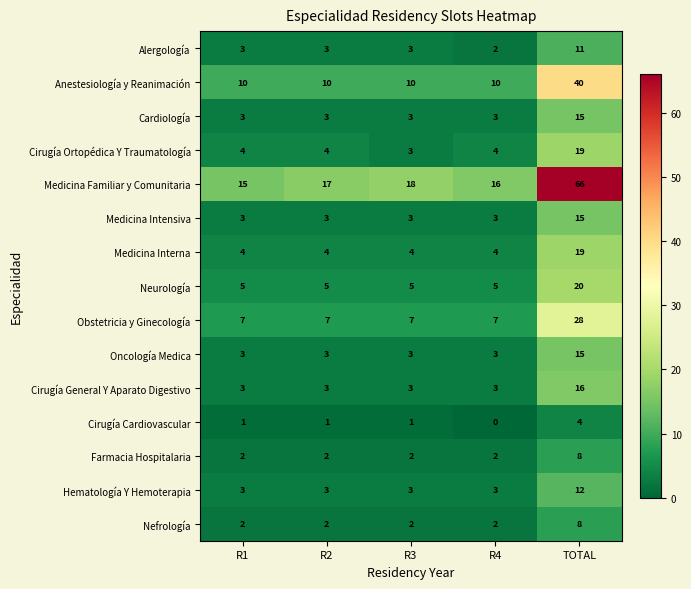

Which category has the lowest value across all series?

R4